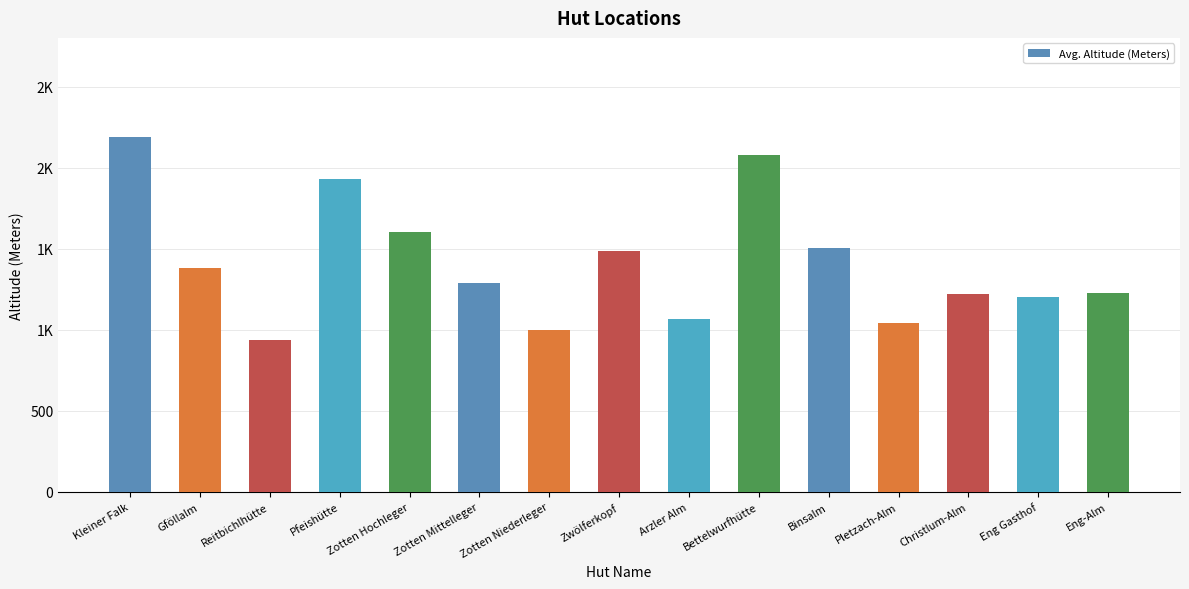

Does the chart contain any negative values?

No